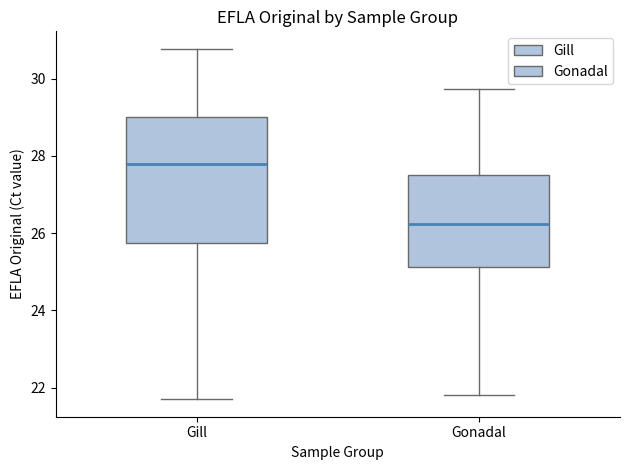

Which box is the tallest, from its lower edge to its upper edge?

Gill